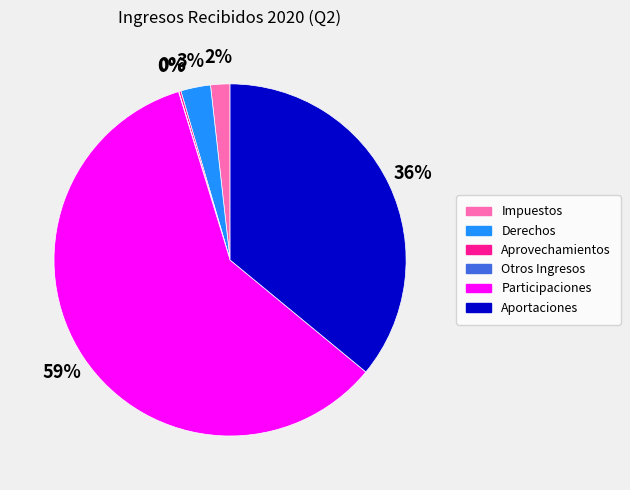

True or false: Derechos accounts for 3% of the total.

True